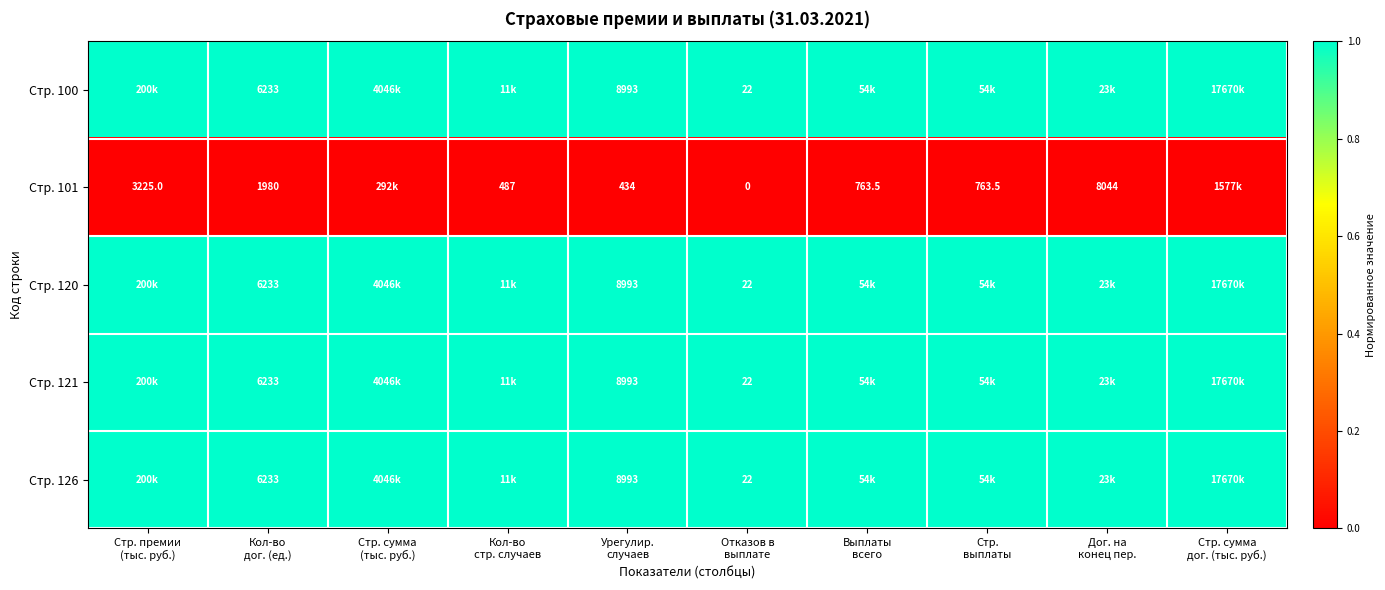

Is it true that Стр. 126 equals 1 at Стр. выплаты?

True